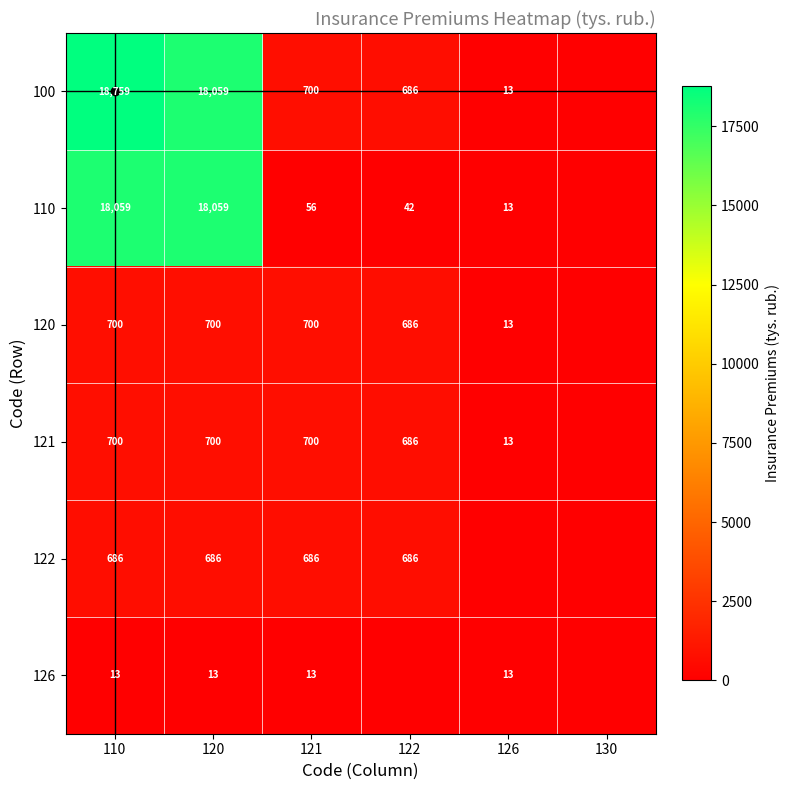

The 126 series shows 8 at 110. True or false?

False